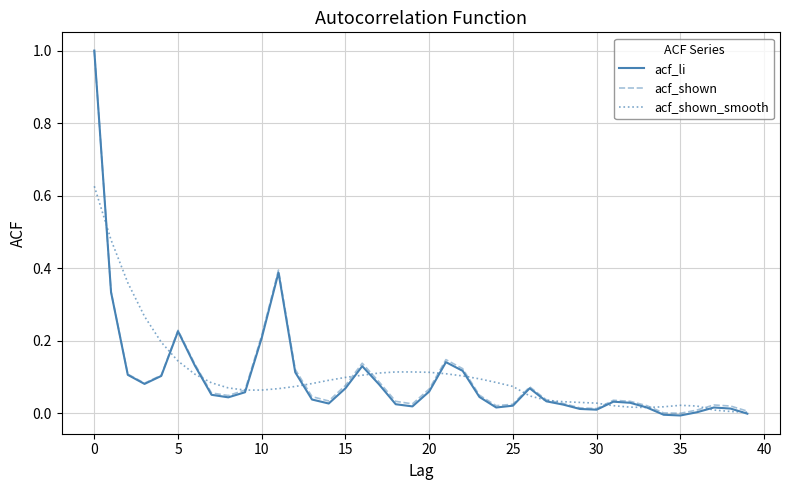

Which series has the largest range (max minus min)?

acf_li